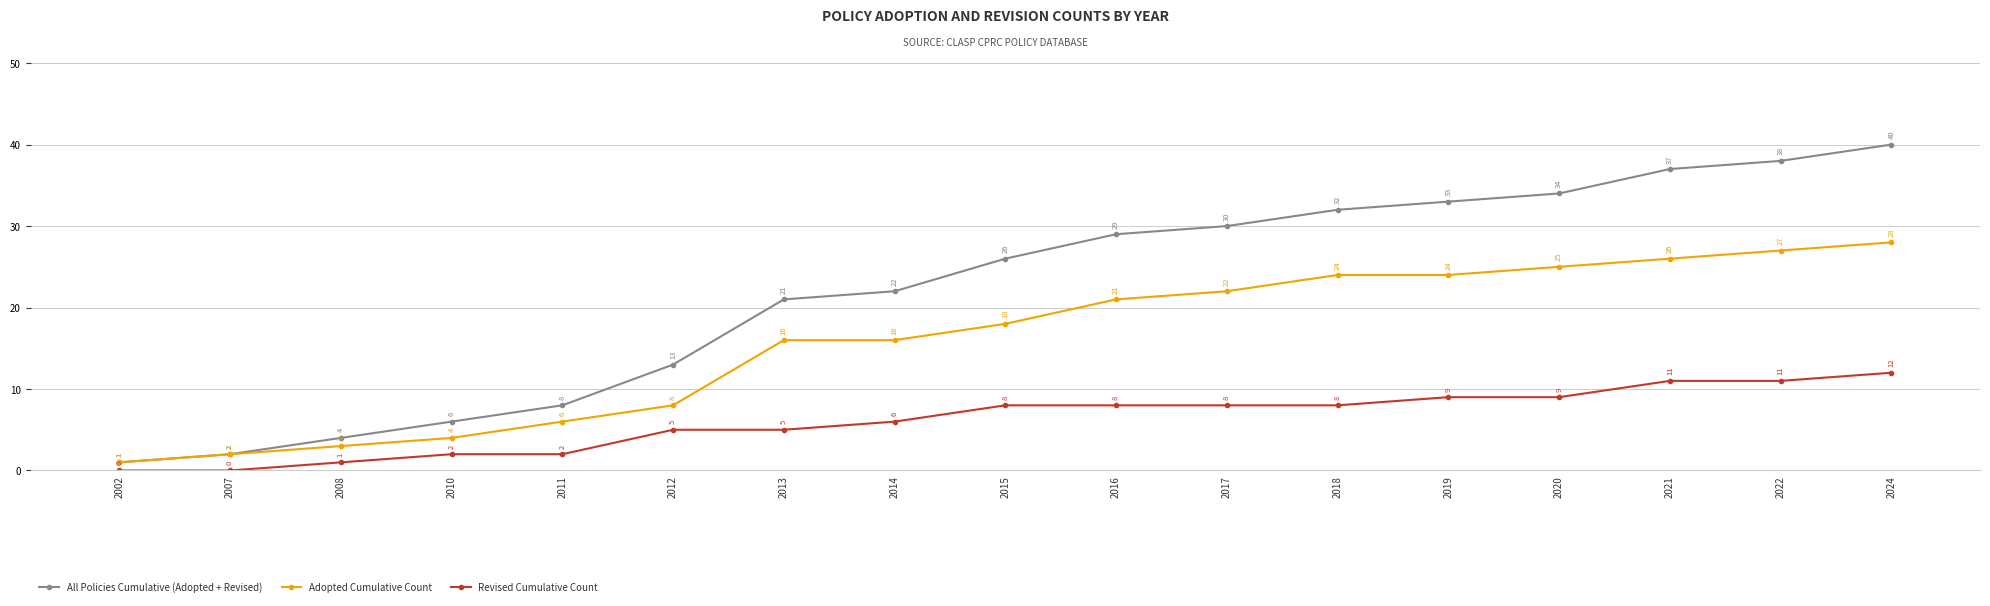

What are all the series names shown in the legend?

All Policies Cumulative (Adopted + Revised), Adopted Cumulative Count, Revised Cumulative Count